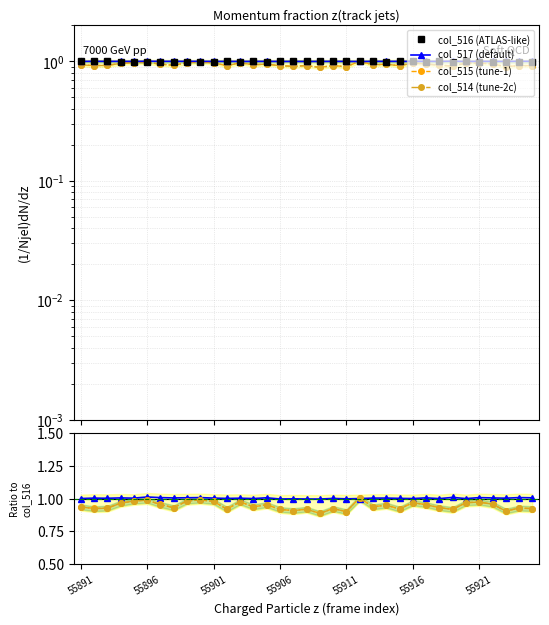

Reading left to right, extract all data points from this chart.

col_516: 1.0	1.0	1.0	1.0	1.0	1.0	1.0	1.0	1.0	1.0	1.0	1.0	1.0	1.0	1.0	1.0	1.0	1.0	1.0	1.0	1.0	1.0	1.0	1.0	1.0	1.0	1.0	1.0	1.0	1.0	1.0	1.0	1.0	1.0	1.0
col_517: 1.0	1.0	1.0	1.0	1.0	1.0	1.0	1.0	1.0	1.0	1.0	1.0	1.0	1.0	1.0	1.0	1.0	1.0	1.0	1.0	1.0	1.0	1.0	1.0	1.0	1.0	1.0	1.0	1.0	1.0	1.0	1.0	1.0	1.0	1.0
col_515: 0.9	0.9	0.9	1.0	1.0	1.0	0.9	0.9	1.0	1.0	1.0	0.9	1.0	0.9	0.9	0.9	0.9	0.9	0.9	0.9	0.9	1.0	0.9	0.9	0.9	1.0	0.9	0.9	0.9	1.0	1.0	0.9	0.9	0.9	0.9
col_514: 0.9	0.9	0.9	1.0	1.0	1.0	0.9	0.9	1.0	1.0	1.0	0.9	1.0	0.9	0.9	0.9	0.9	0.9	0.9	0.9	0.9	1.0	0.9	0.9	0.9	1.0	0.9	0.9	0.9	1.0	1.0	0.9	0.9	0.9	0.9